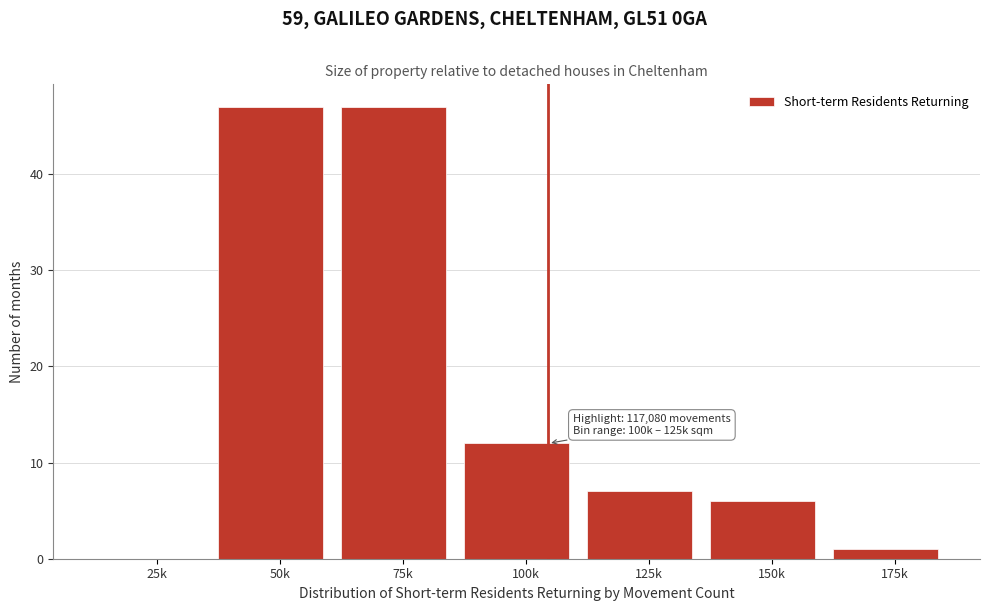

Reading right to left, transcribe all the data shown in this chart.

175k=1	150k=6	125k=7	100k=12	75k=47	50k=47	25k=0